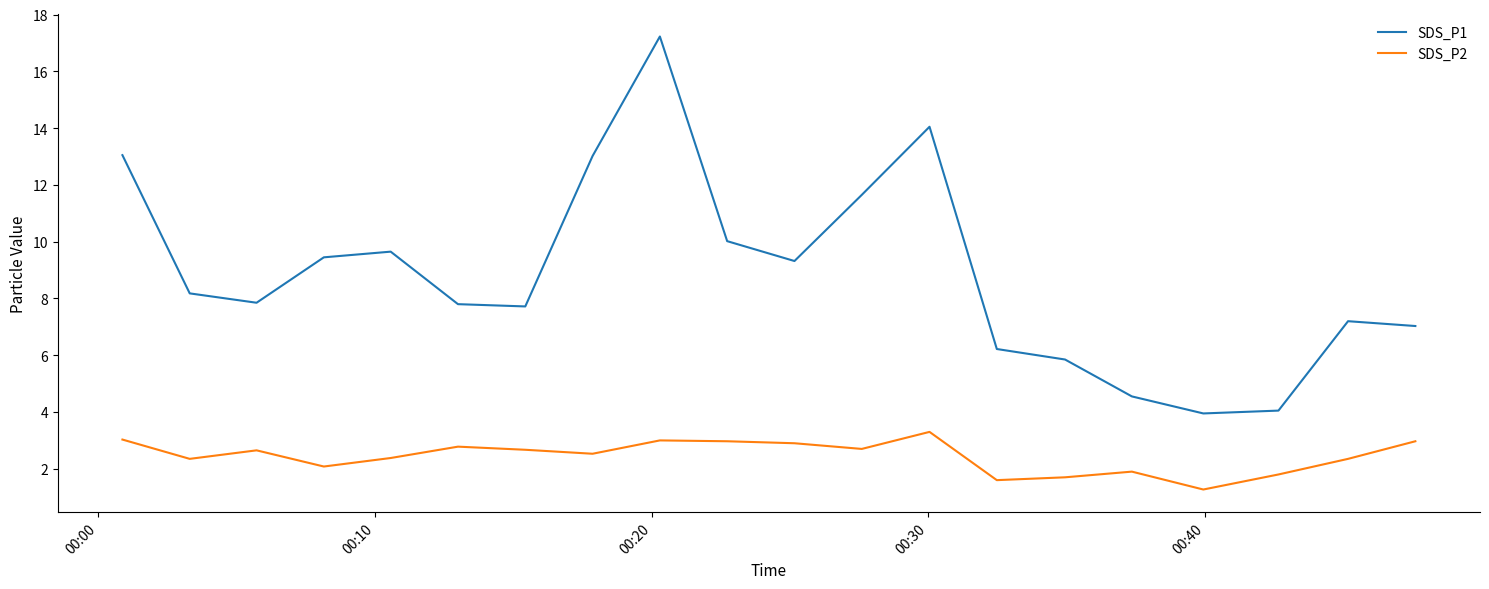

What is the difference between the maximum and minimum values in the SDS_P2 series?

2.0